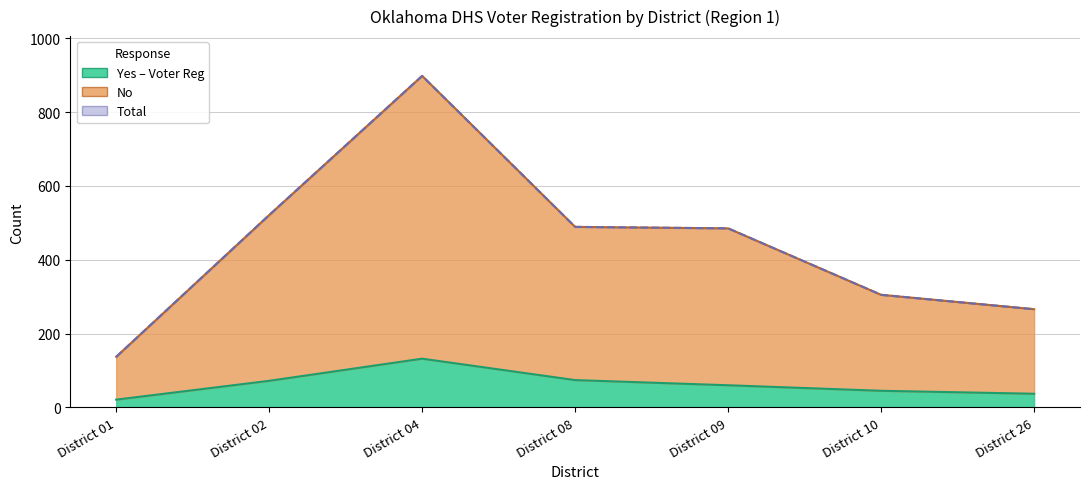

At how many categories does at least one series exceed 518?

2